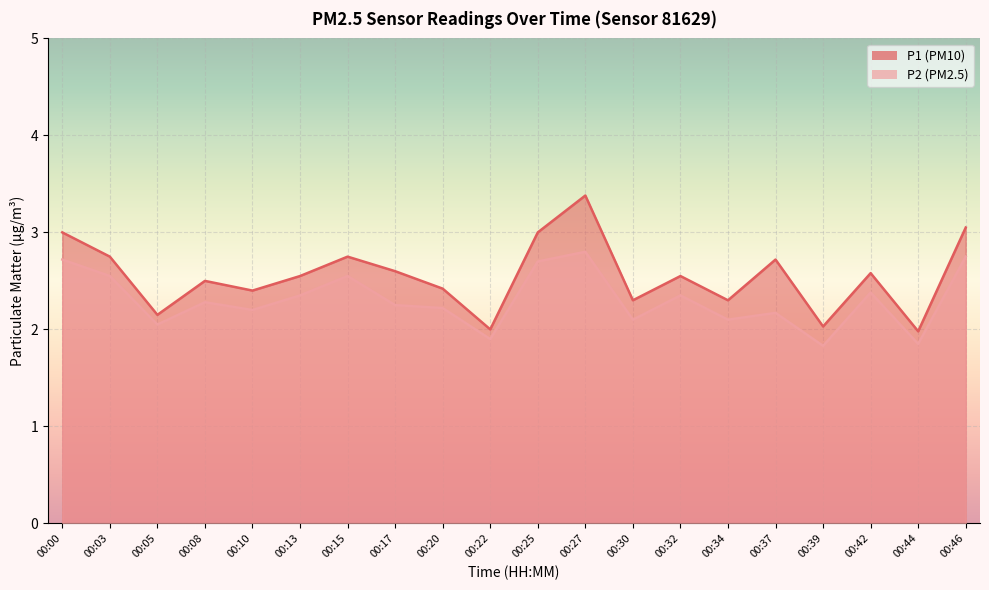

Reading right to left, what are all the values shown in this chart?

P1: 00:46=3.0	00:44=2.0	00:42=2.6	00:39=2.0	00:37=2.7	00:34=2.3	00:32=2.5	00:30=2.3	00:27=3.4	00:25=3.0	00:22=2.0	00:20=2.4	00:17=2.6	00:15=2.8	00:13=2.5	00:10=2.4	00:08=2.5	00:05=2.1	00:03=2.8	00:00=3.0
P2: 00:46=2.8	00:44=1.9	00:42=2.4	00:39=1.8	00:37=2.2	00:34=2.1	00:32=2.4	00:30=2.1	00:27=2.8	00:25=2.7	00:22=1.9	00:20=2.2	00:17=2.2	00:15=2.5	00:13=2.4	00:10=2.2	00:08=2.3	00:05=2.0	00:03=2.5	00:00=2.7